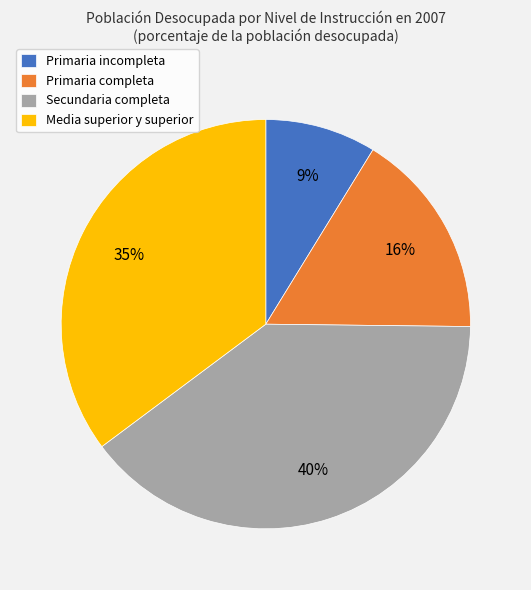

How many segments does this pie chart have?

4